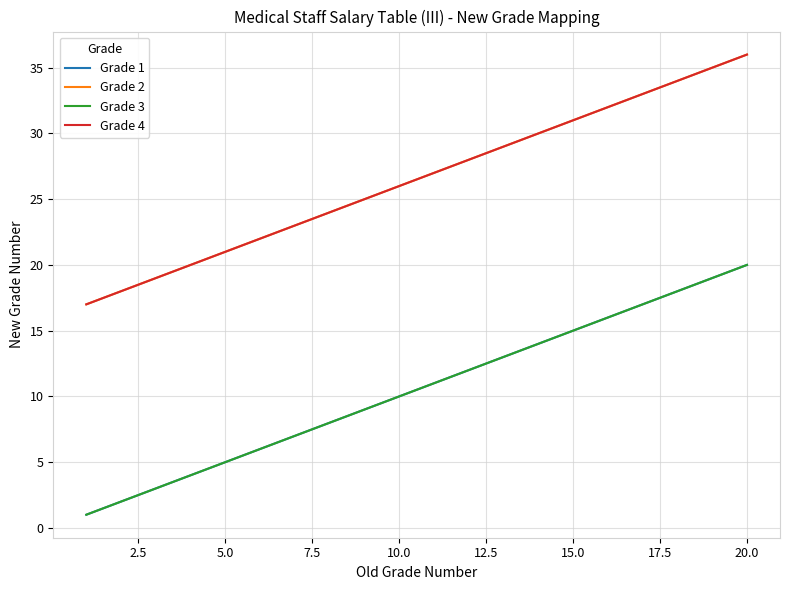

How many lines are shown in the chart?

4